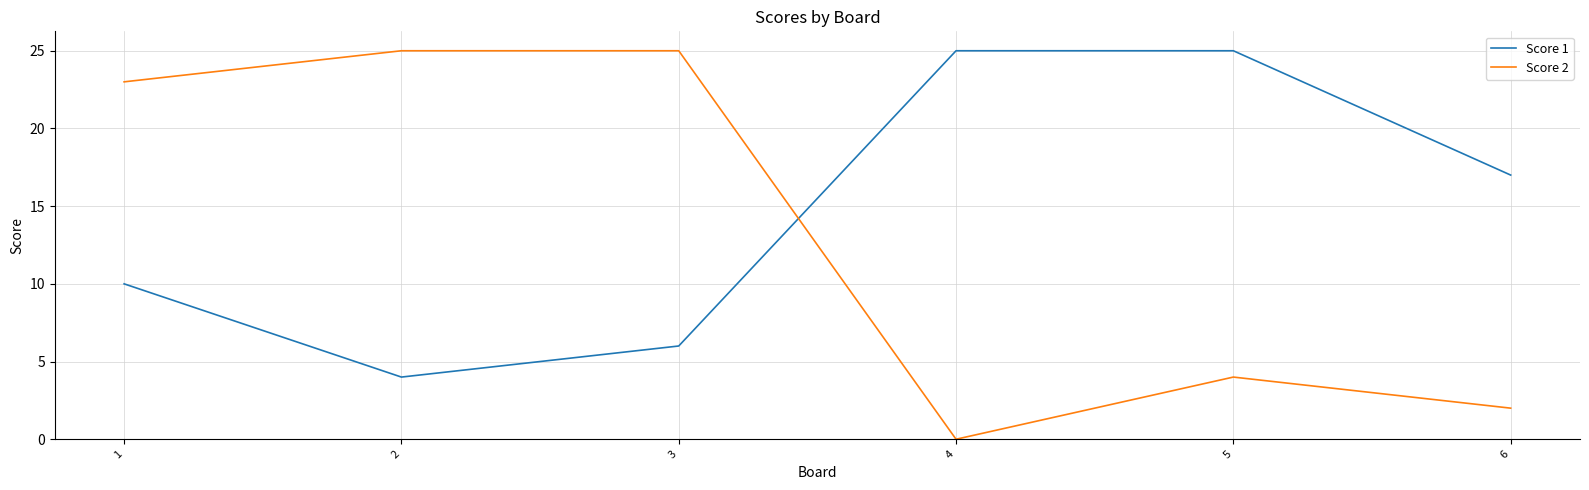

True or false: Score 1 and Score 2 intersect in this chart.

True